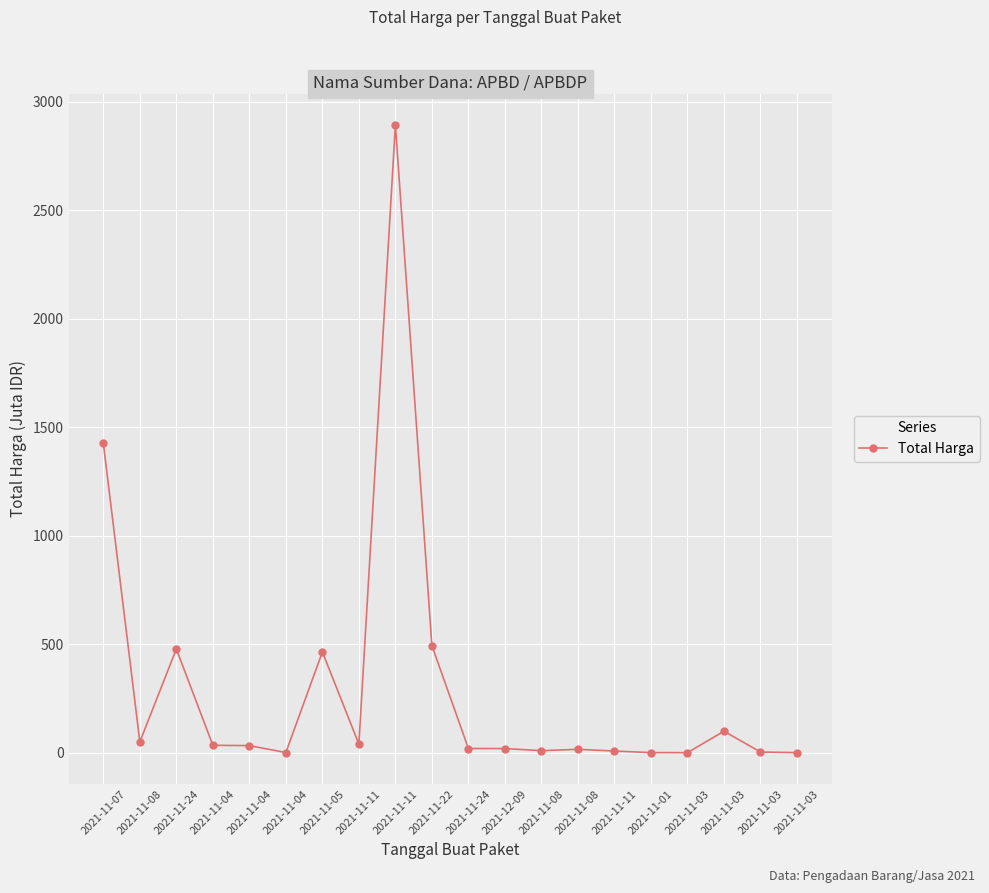

Where does the data first go above 32?

2021-11-07